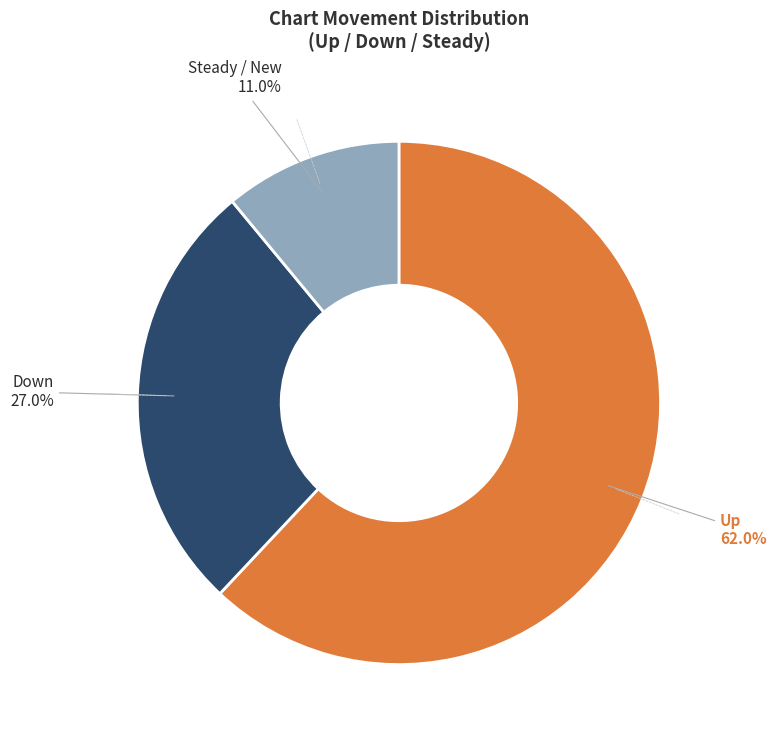

Does any single category account for the majority?

Yes